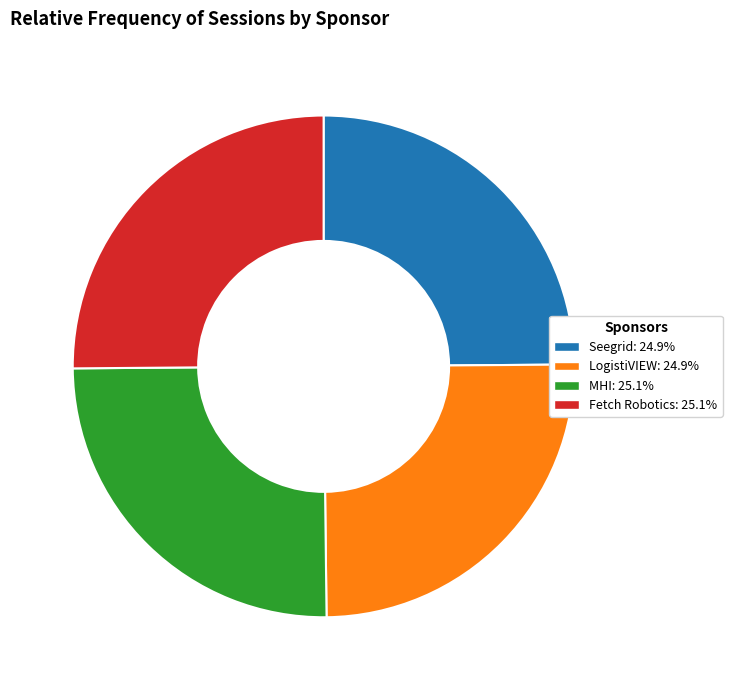

Is MHI the majority of the pie?

No